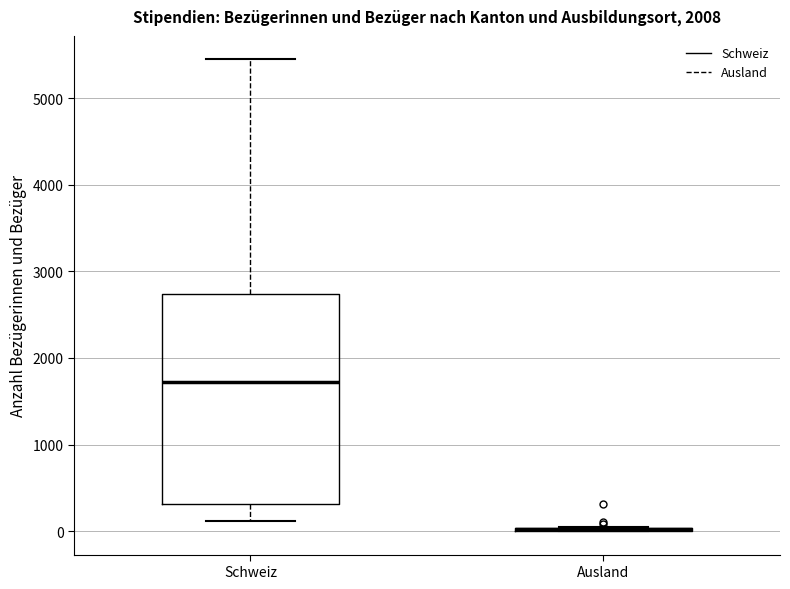

Reading left to right, read every box against the y-axis: the position of its median line, the range the box covers, and the ends of its whiskers. The values are not printed on the chart, so give them approximately, as read against the axis.

Schweiz: median 1700, box 300 to 2700, whiskers 100 to 5500
Ausland: box collapsed to a line at 0, whiskers 0 to 0